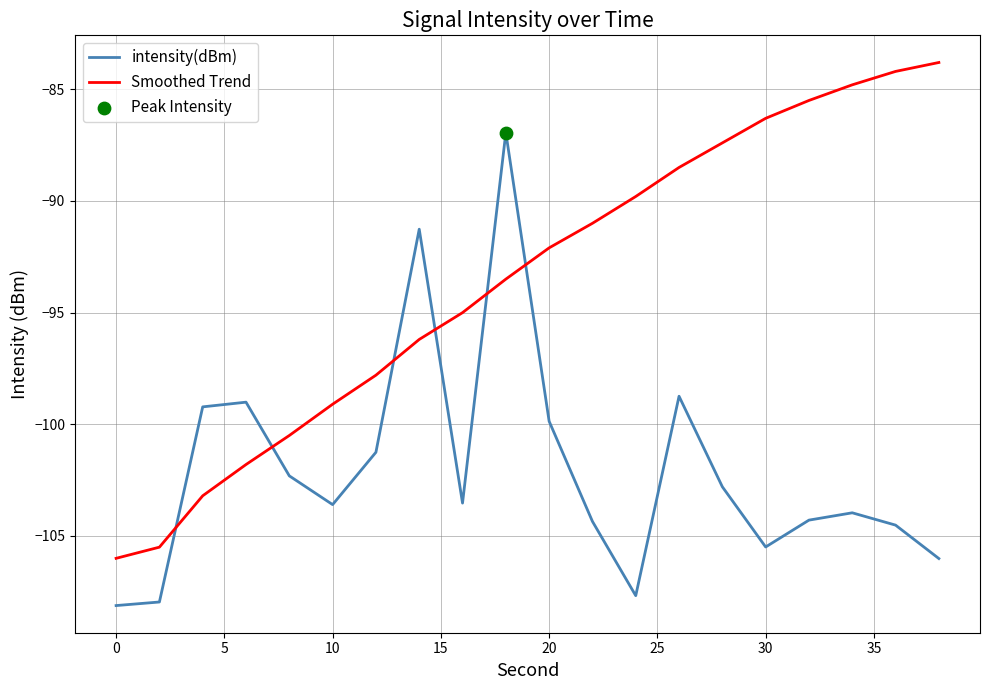

Which series has the largest total across all categories?

Smoothed Trend